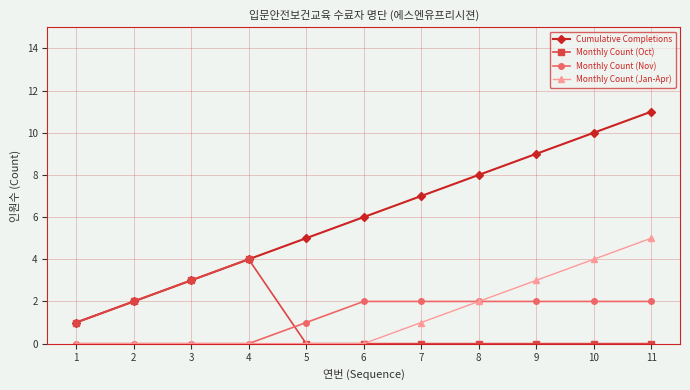

Reading right to left, what are all the values shown in this chart?

Cumulative Completions: 11	10	9	8	7	6	5	4	3	2	1
Monthly Count (Oct): 0	0	0	0	0	0	0	4	3	2	1
Monthly Count (Nov): 2	2	2	2	2	2	1	0	0	0	0
Monthly Count (Jan-Apr): 5	4	3	2	1	0	0	0	0	0	0